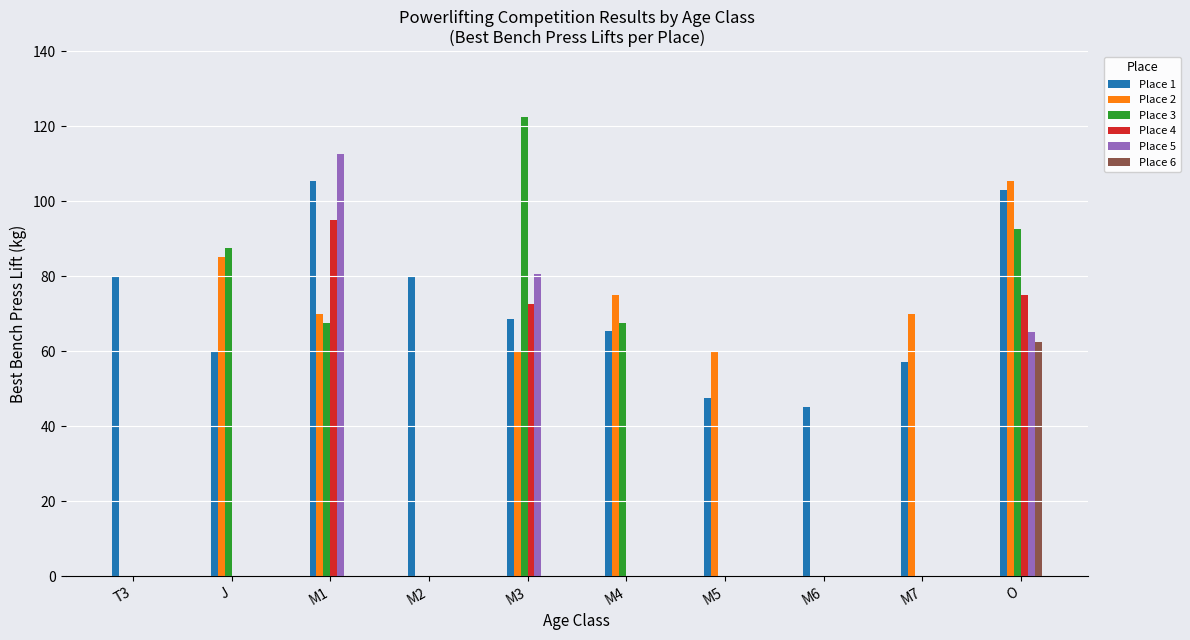

What is the average value of the Place 1 series?

71.2